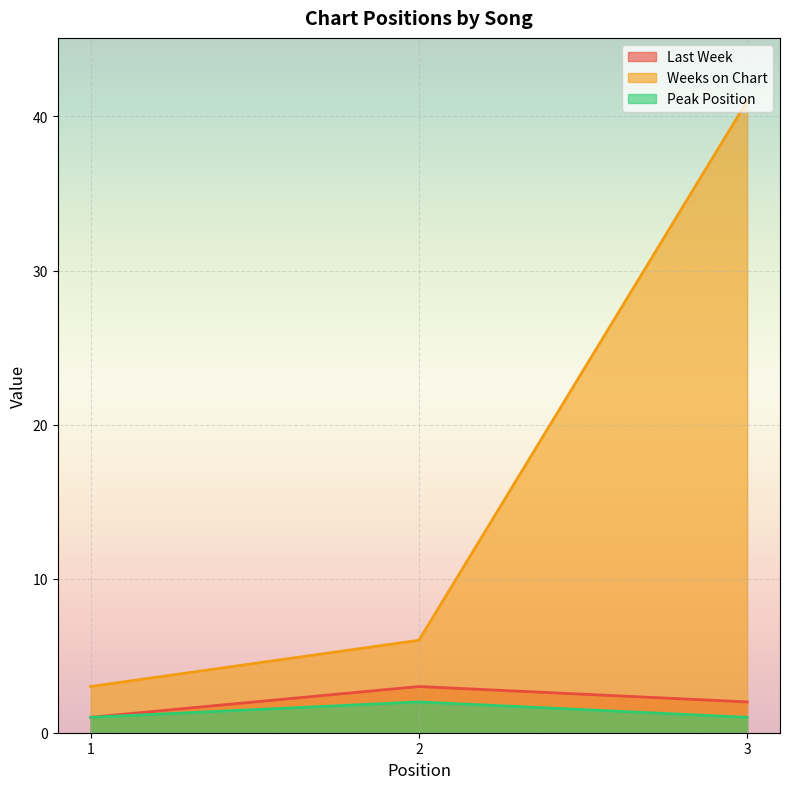

Which category has the highest value across all series?

3